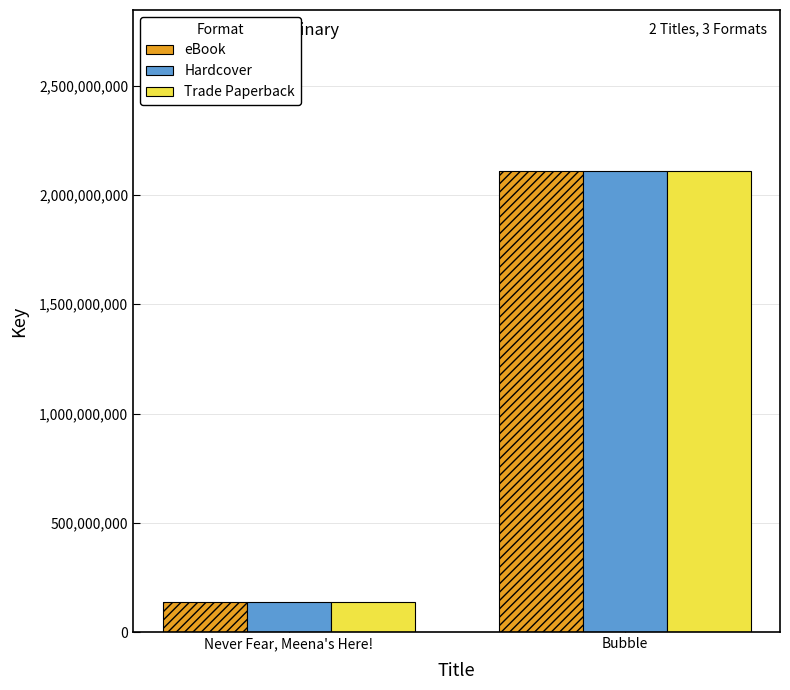

The value of Hardcover at Never Fear, Meena's Here! is 139137431. True or false?

True